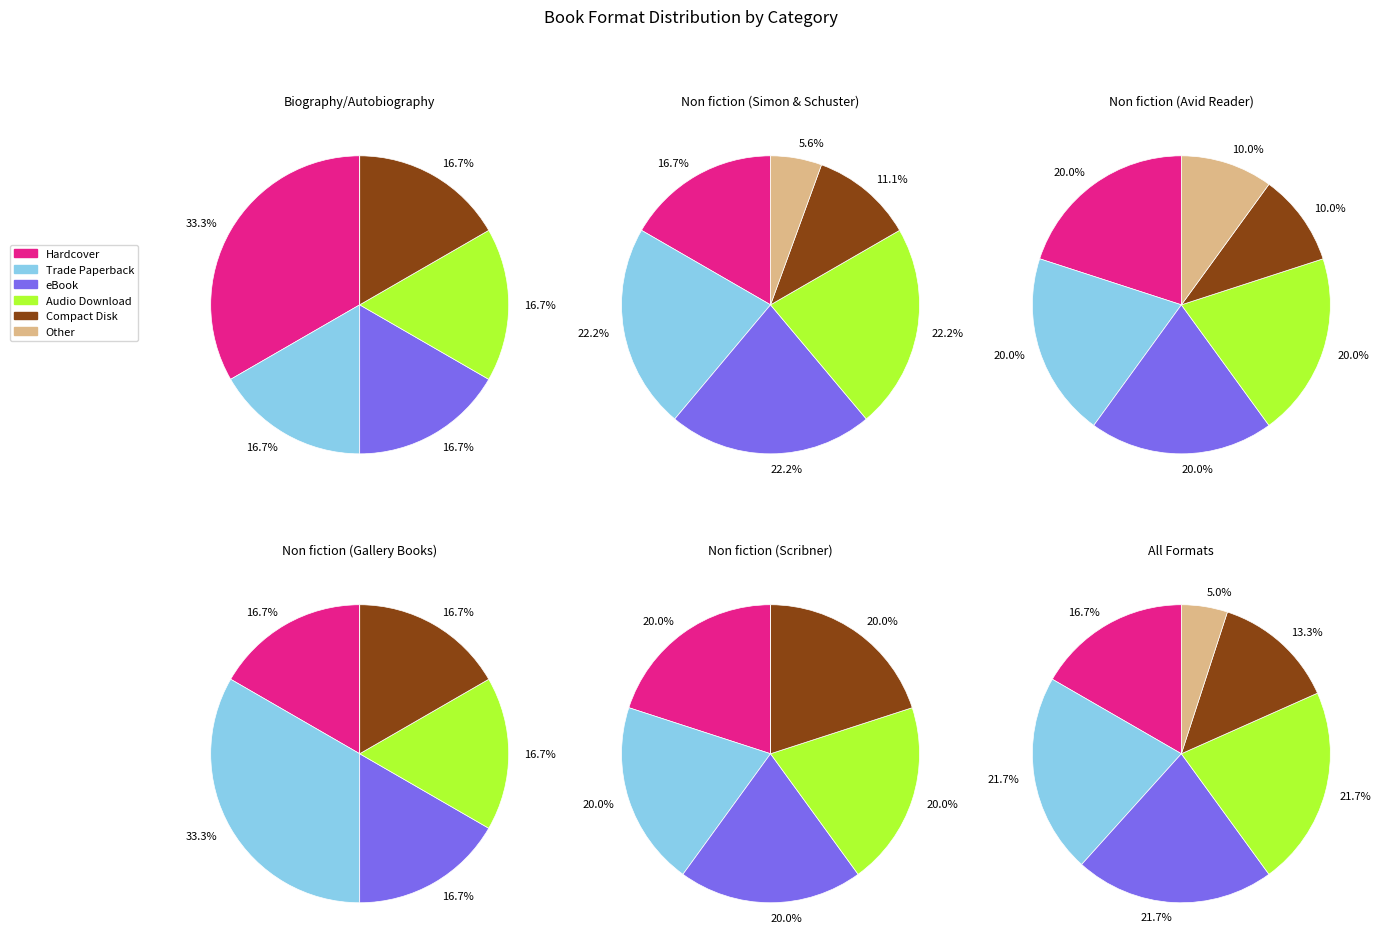

What is the smallest slice in the pie chart?

Other